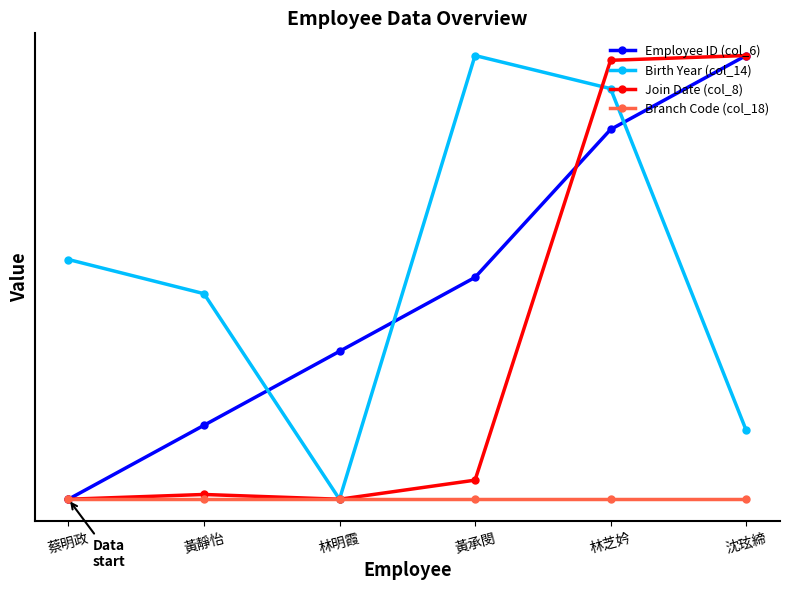

Reading right to left, list all the values displayed in this chart.

Employee ID (col_6): 沈玹締=1.0	林芝妗=0.8	黃承閔=0.5	林明霞=0.3	黃靜怡=0.2	蔡明政=0.0
Birth Year (col_14): 沈玹締=0.2	林芝妗=0.9	黃承閔=1.0	林明霞=0.0	黃靜怡=0.5	蔡明政=0.5
Join Date (col_8): 沈玹締=1.0	林芝妗=1.0	黃承閔=0.0	林明霞=0.0	黃靜怡=0.0	蔡明政=0.0
Branch Code (col_18): 沈玹締=0.0	林芝妗=0.0	黃承閔=0.0	林明霞=0.0	黃靜怡=0.0	蔡明政=0.0